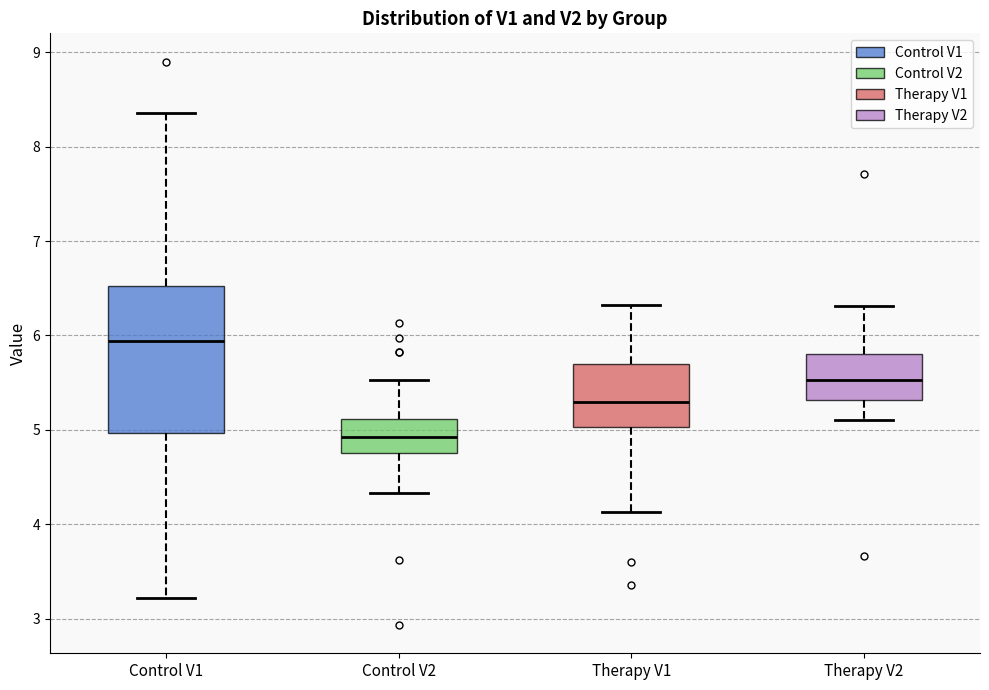

Reading left to right, transcribe this box plot: for each box, give where its median line is, the range the box spans, and where its two whiskers end, as read against the y-axis. The values are not printed on the chart, so give them approximately, as read against the axis.

Control V1: median 5.9, box 5.0 to 6.5, whiskers 3.2 to 8.4
Control V2: median 4.9, box 4.8 to 5.1, whiskers 4.3 to 5.5
Therapy V1: median 5.3, box 5.0 to 5.7, whiskers 4.1 to 6.3
Therapy V2: median 5.5, box 5.3 to 5.8, whiskers 5.1 to 6.3